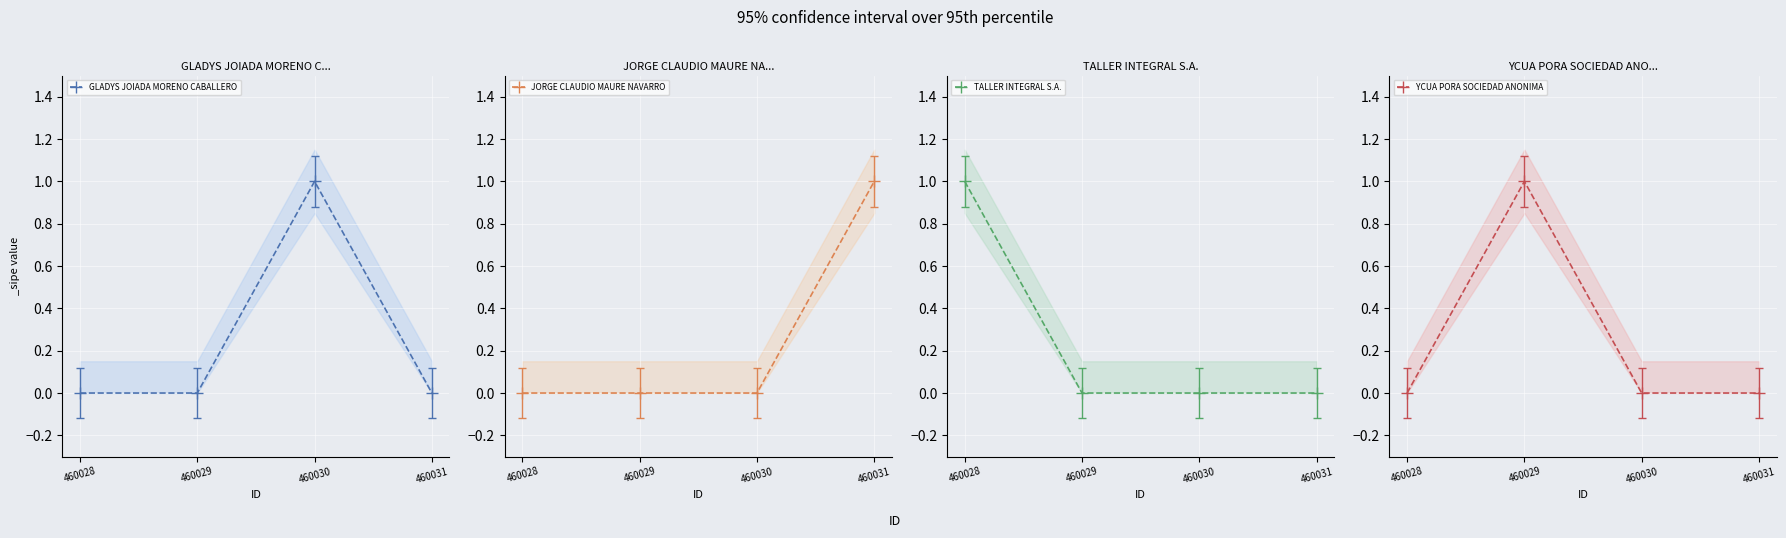

Rank the categories by YCUA PORA SOCIEDAD ANONIMA value from highest to lowest.

460029, 460028, 460030, 460031